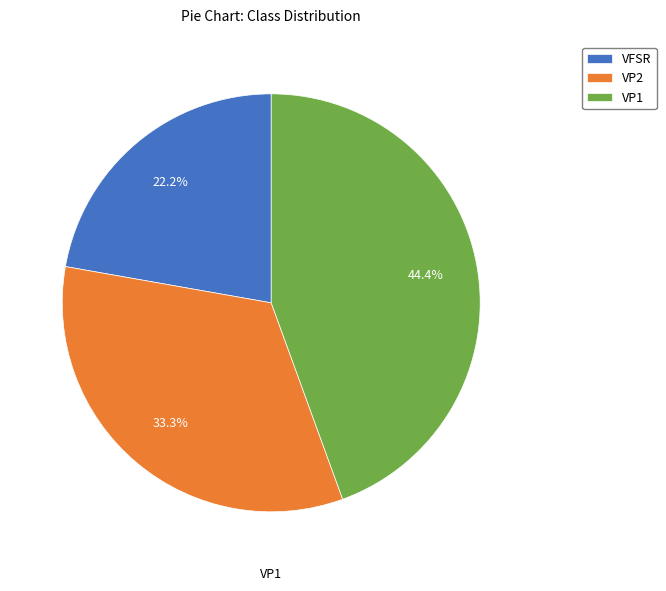

Approximately how many times larger is the value at VP1 compared to VP2?

1.3